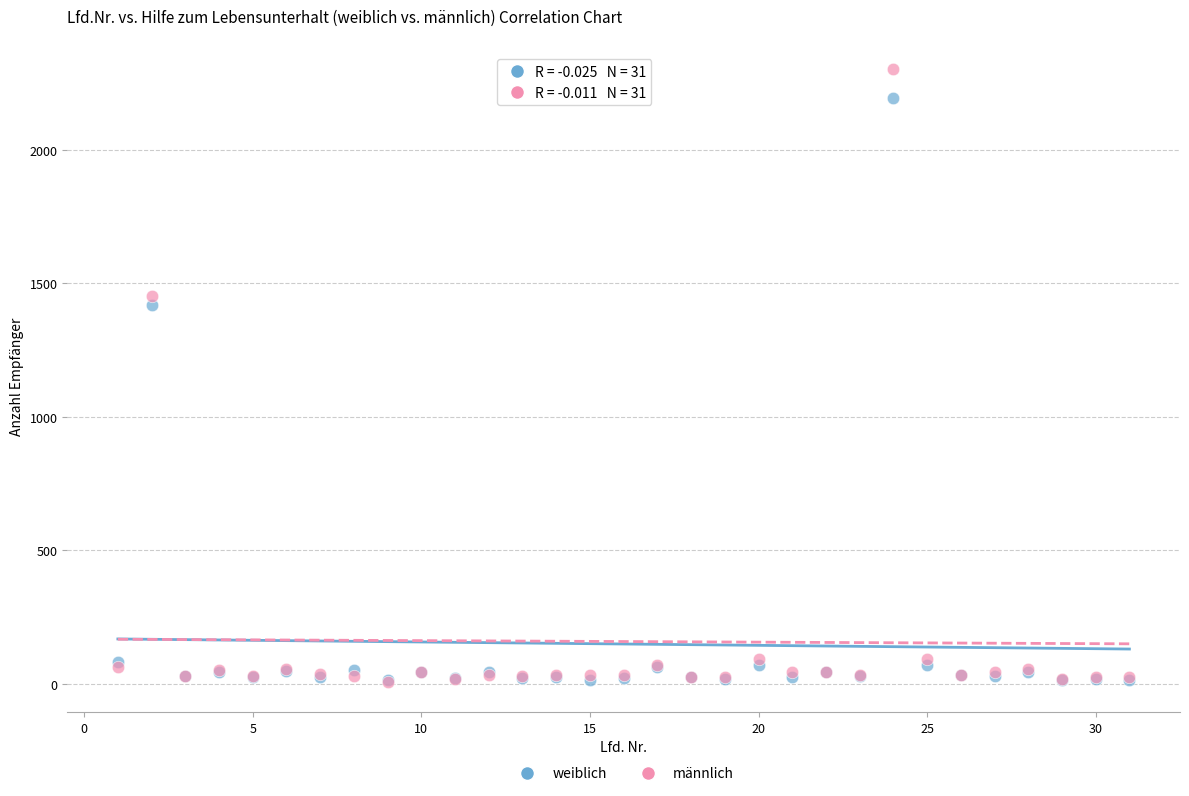

In the männlich series, what Y value is closest to 1155?

1454